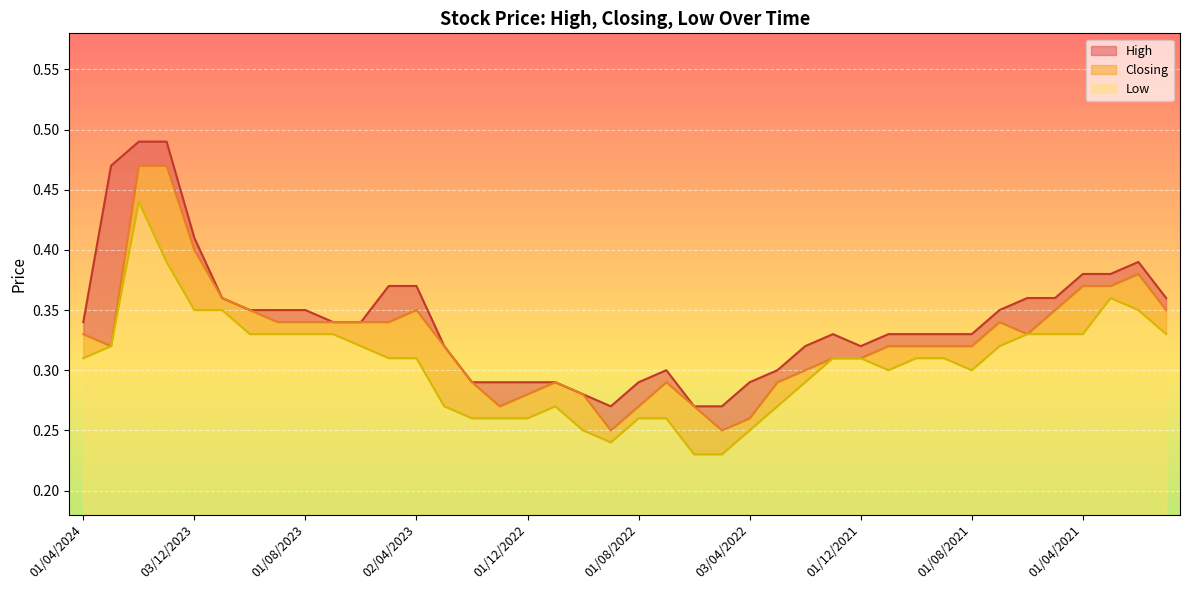

In Low, how many points are lower than both neighbors (excluding endpoints)?

3